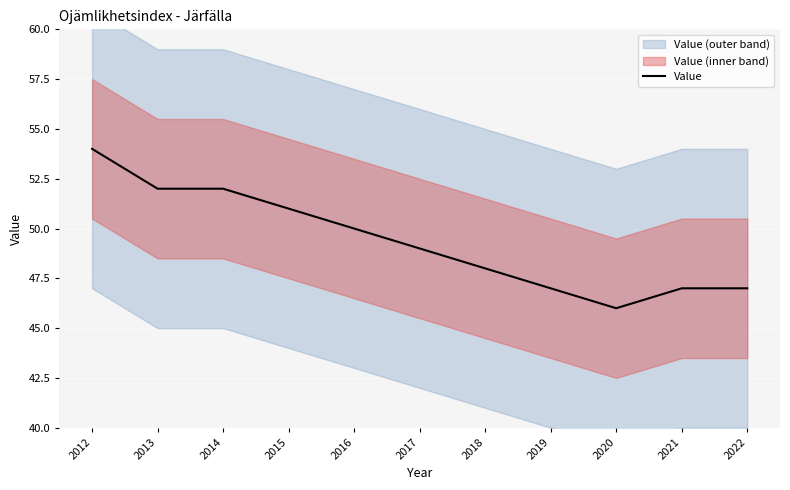

Count the number of categories in the chart.

11